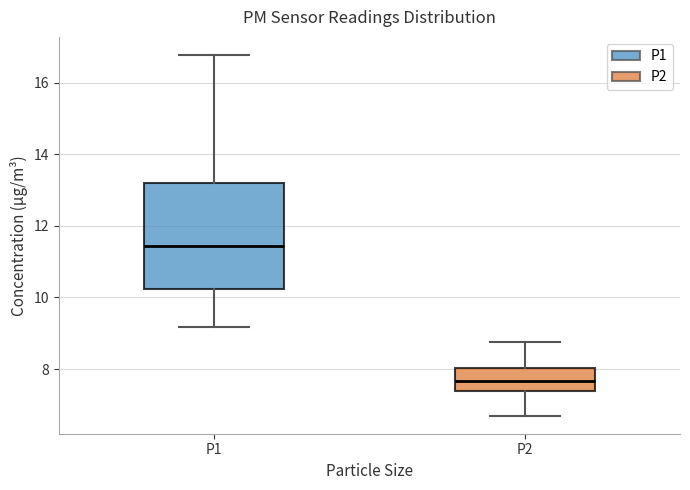

Reading left to right, read every box against the y-axis: the position of its median line, the range the box covers, and the ends of its whiskers. The values are not printed on the chart, so give them approximately, as read against the axis.

P1: median 11.4, box 10.2 to 13.2, whiskers 9.2 to 16.8
P2: median 7.6, box 7.4 to 8.0, whiskers 6.8 to 8.8